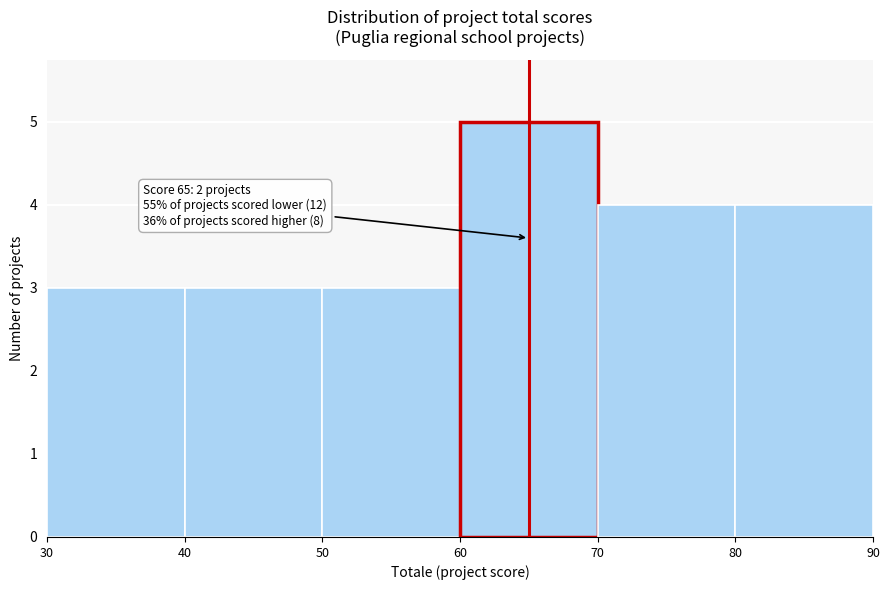

Over which range of the x-axis is the bar tallest?

60 to 70